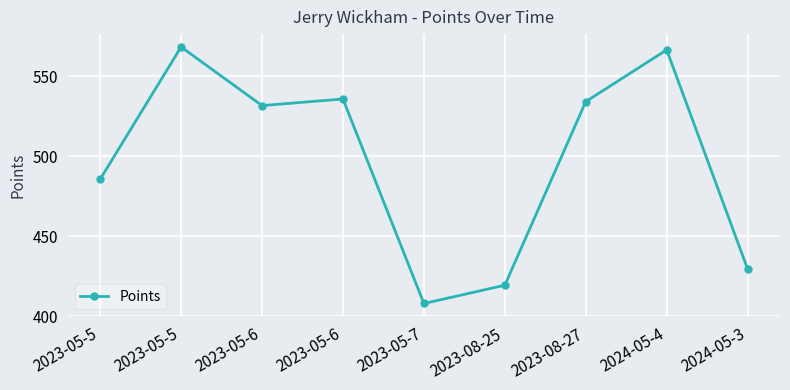

What is the difference between the values at 2023-05-5 and 2024-05-3?

56.2